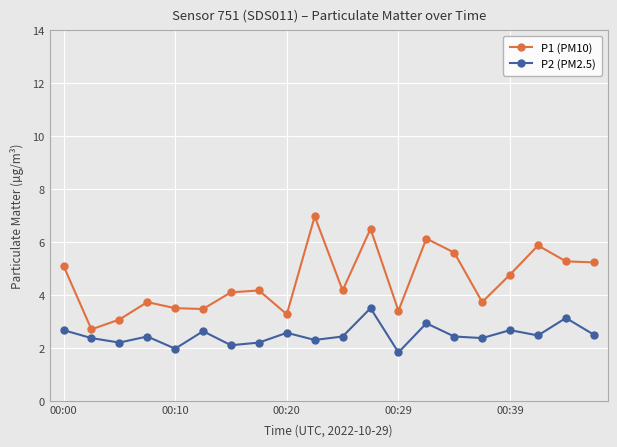

How many data points in P1 (PM10) are less than 4?

8